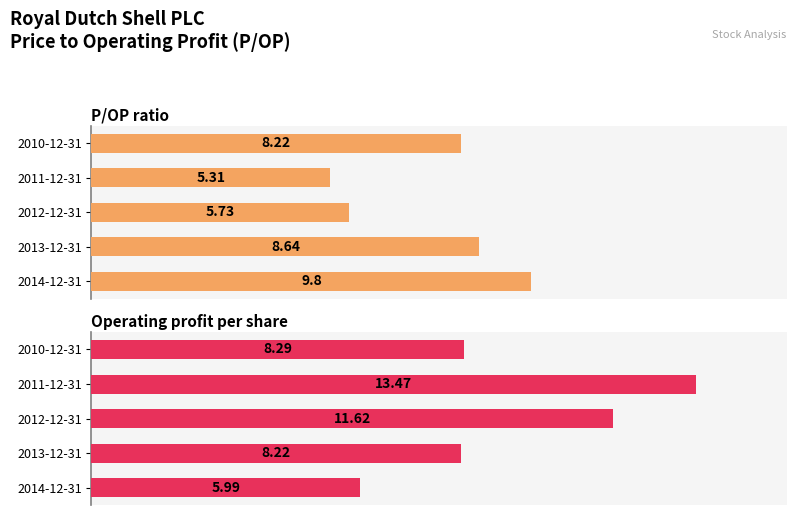

List the series in order of their overall mean, lowest first.

P/OP ratio, Operating profit per share